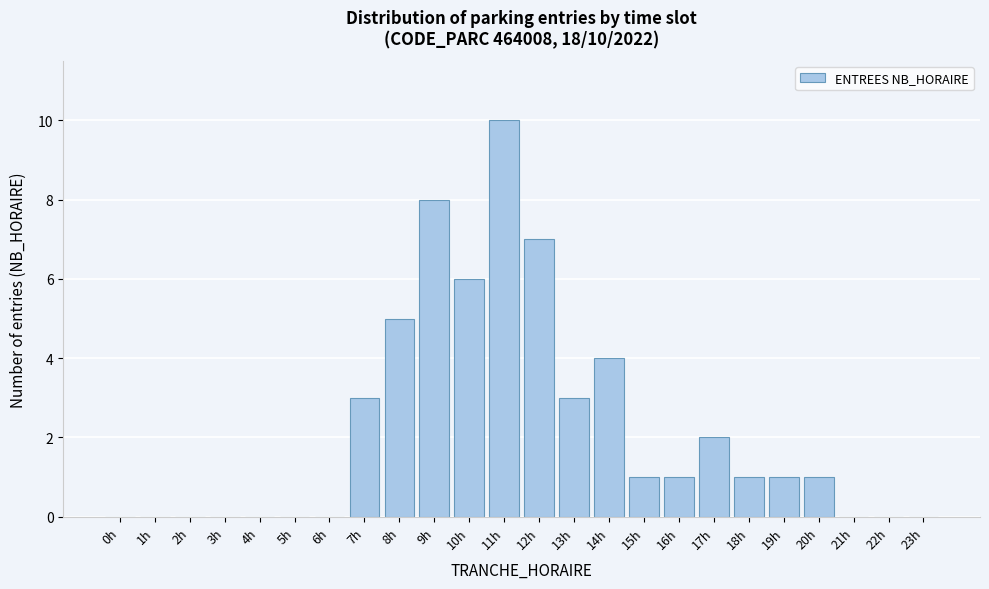

Reading right to left, what are all the values shown in this chart?

23h=0	22h=0	21h=0	20h=1	19h=1	18h=1	17h=2	16h=1	15h=1	14h=4	13h=3	12h=7	11h=10	10h=6	9h=8	8h=5	7h=3	6h=0	5h=0	4h=0	3h=0	2h=0	1h=0	0h=0